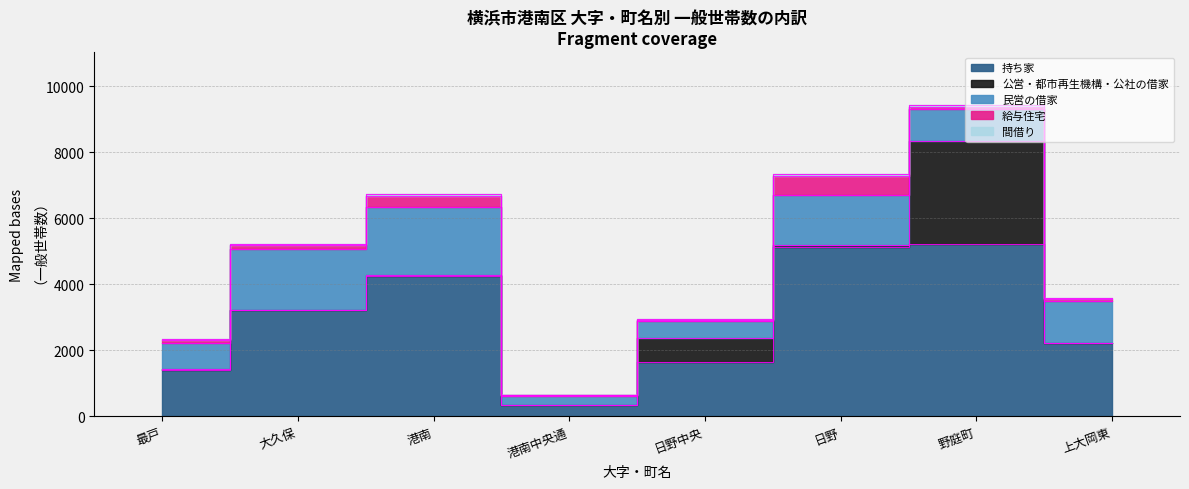

In 間借り, how many points are lower than both neighbors (excluding endpoints)?

1